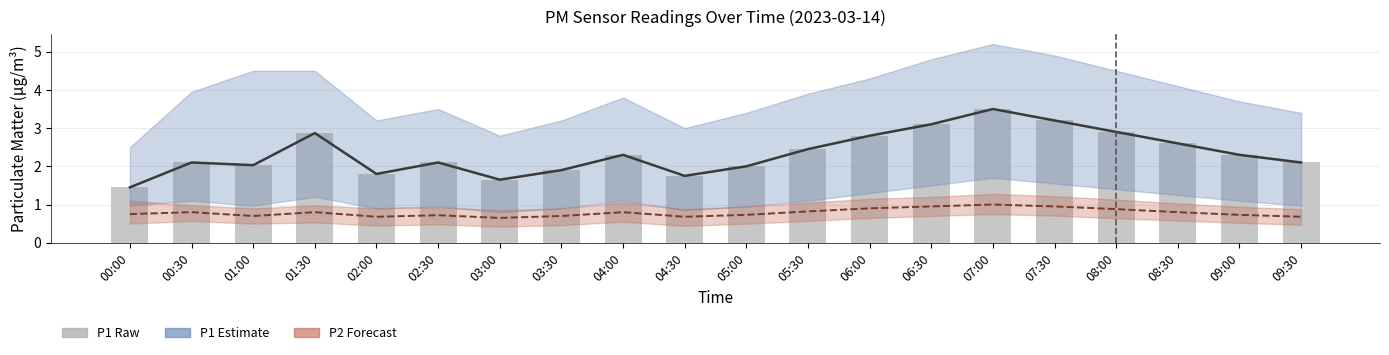

What position from the right is 08:30?

3